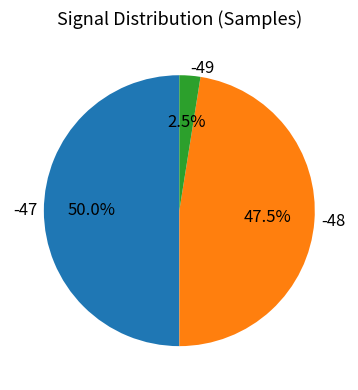

Does -49 account for over 50% of the chart?

No